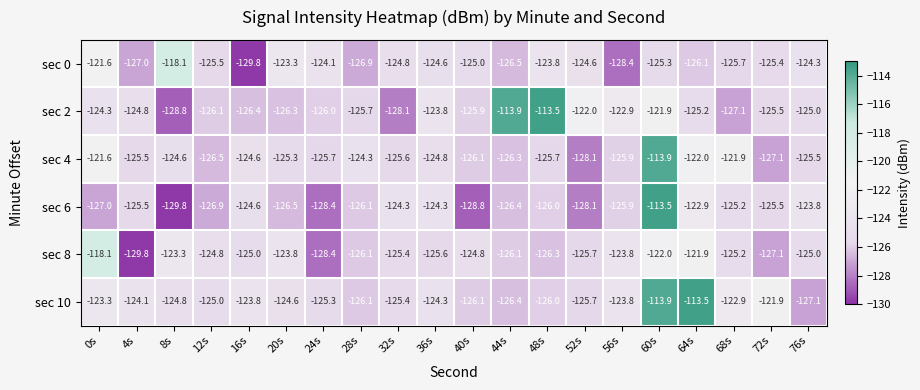

What is the spread (max minus min) of values at 52s?

6.1